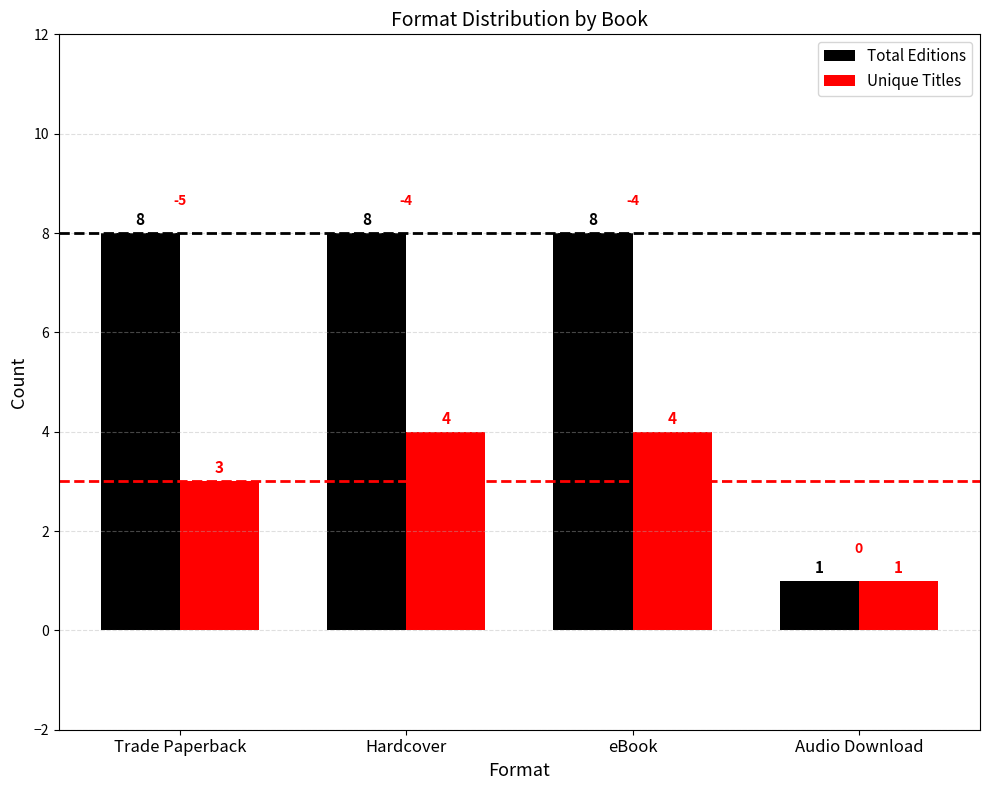

What is the lowest value of the Unique Titles series?

1